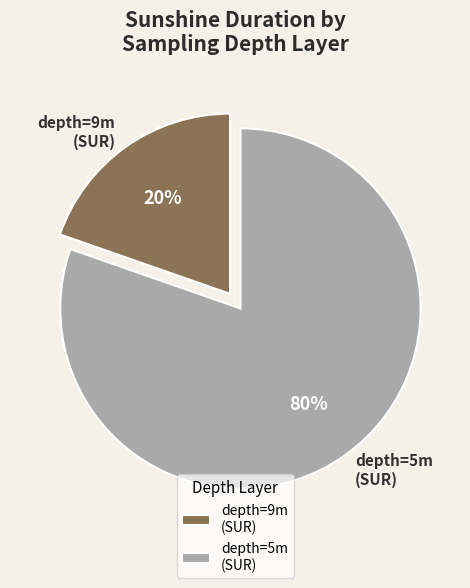

Do depth=9m (SUR) and depth=5m (SUR) together represent more than half of the pie?

Yes